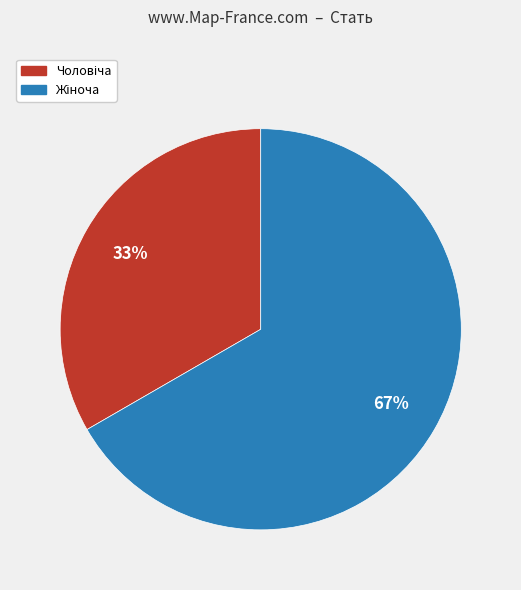

Does any single category account for the majority?

Yes